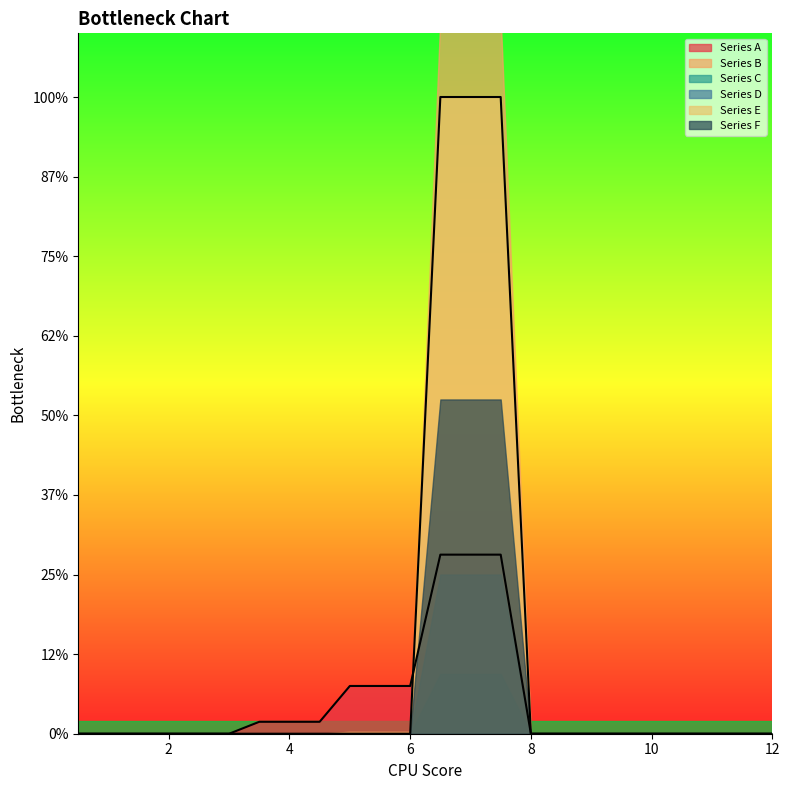

At 0.5, list the series in order from smallest to largest.

Series A, Series B, Series C, Series D, Series E, Series F